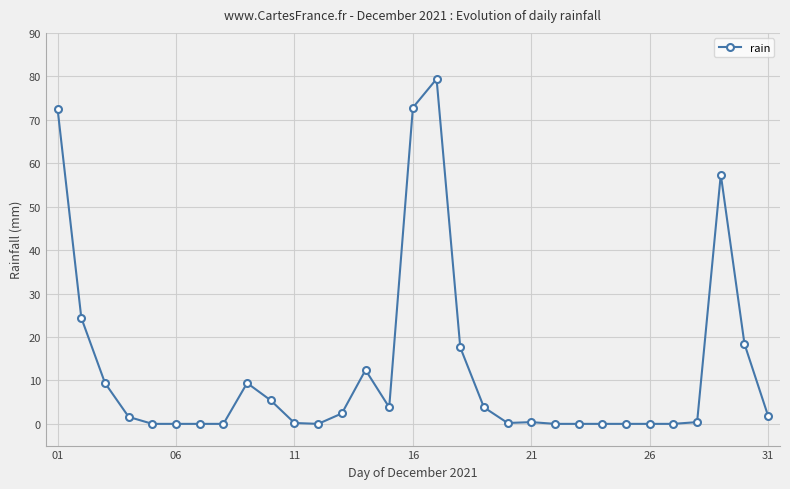

What is the value of the 13th point from the left?

2.4